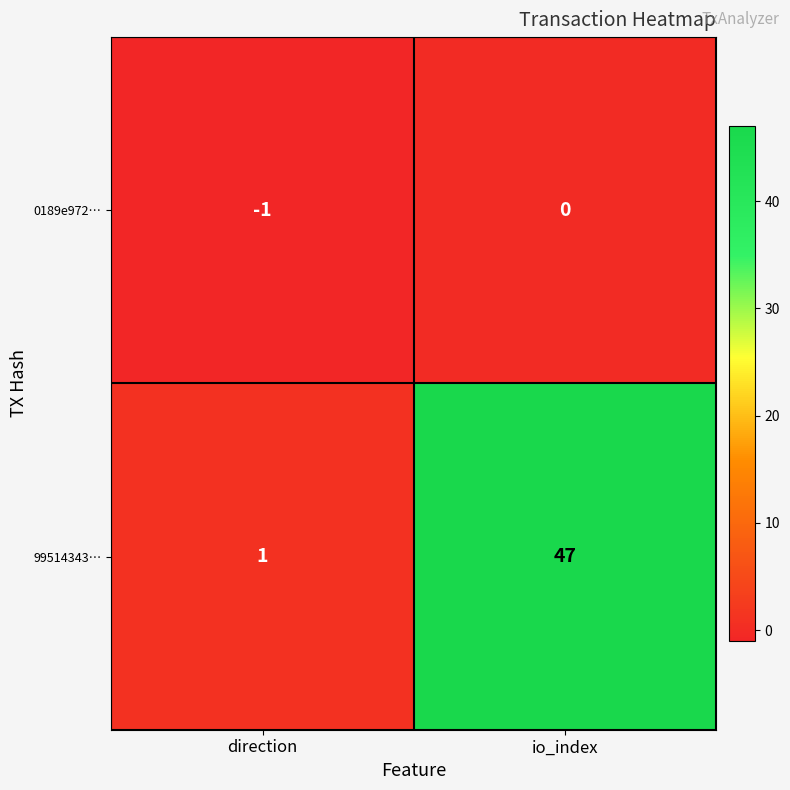

True or false: 0189e972… has a value of -1 at direction.

True